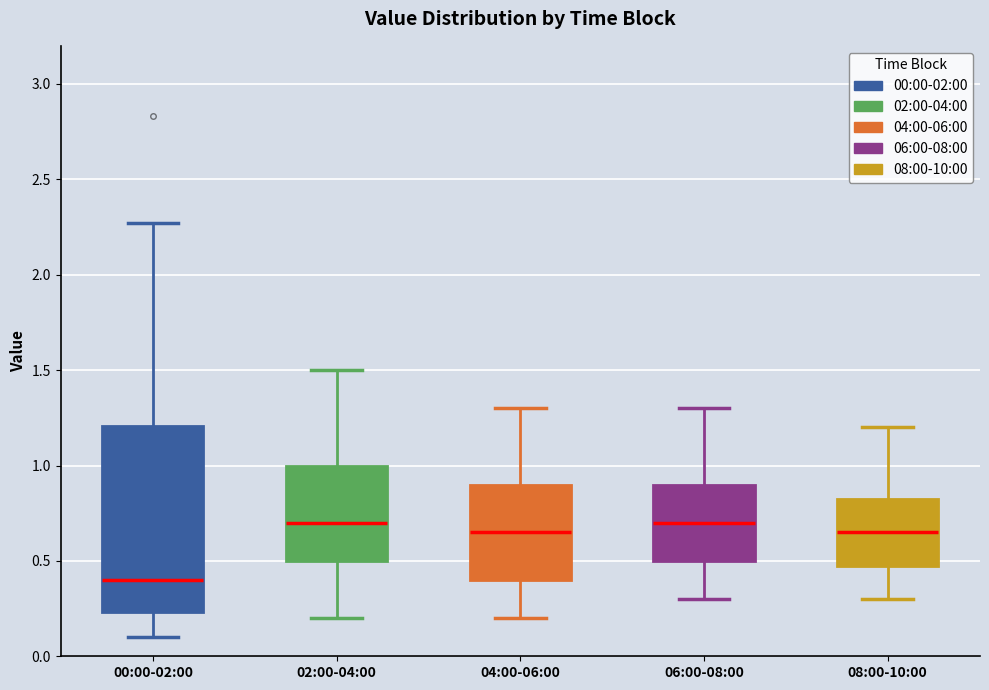

Where is the lower edge of the box for 08:00-10:00 on the y-axis? The values are not printed on the chart, so give them approximately, as read against the axis.

0.50